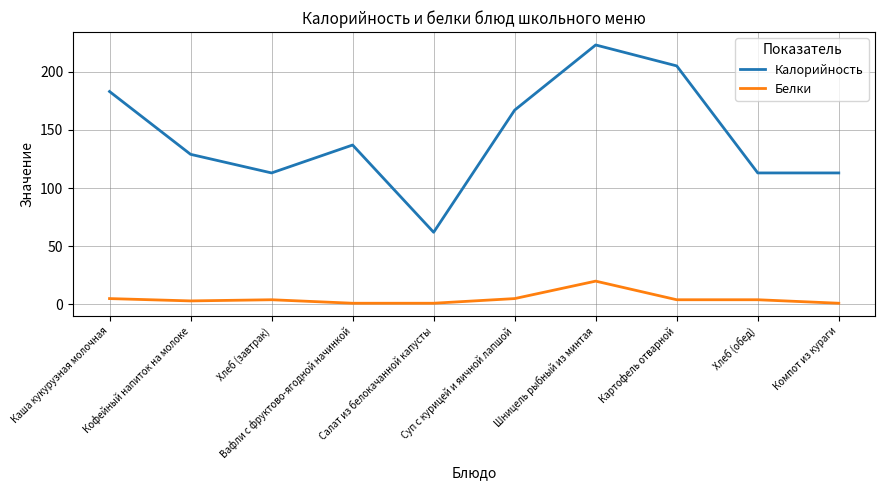

What is the total value across all series at Салат из белокачанной капусты?

63